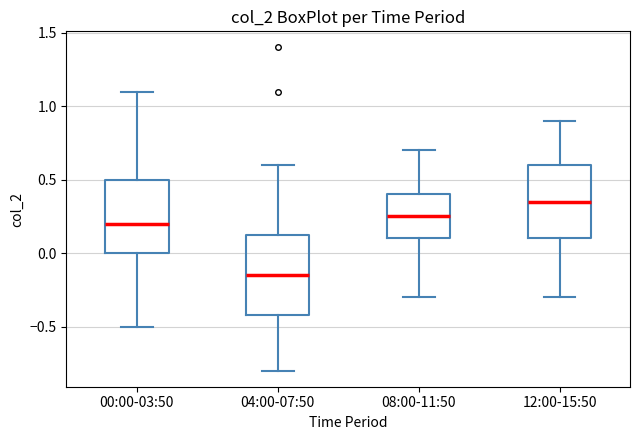

Where does the upper whisker of the box for 00:00-03:50 end on the y-axis? The values are not printed on the chart, so give them approximately, as read against the axis.

1.10